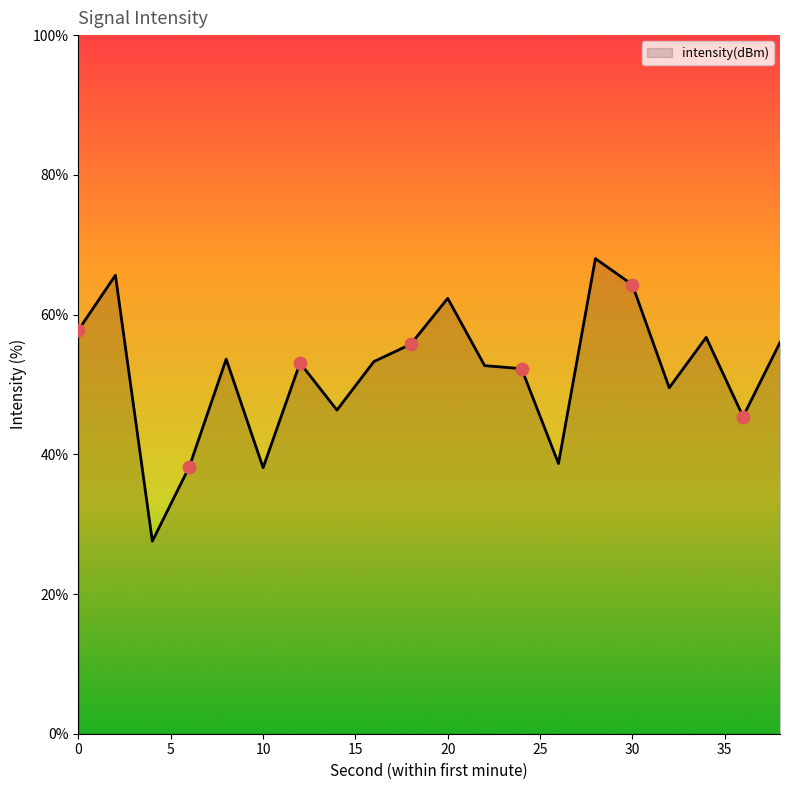

What is the greatest value displayed?

68.0